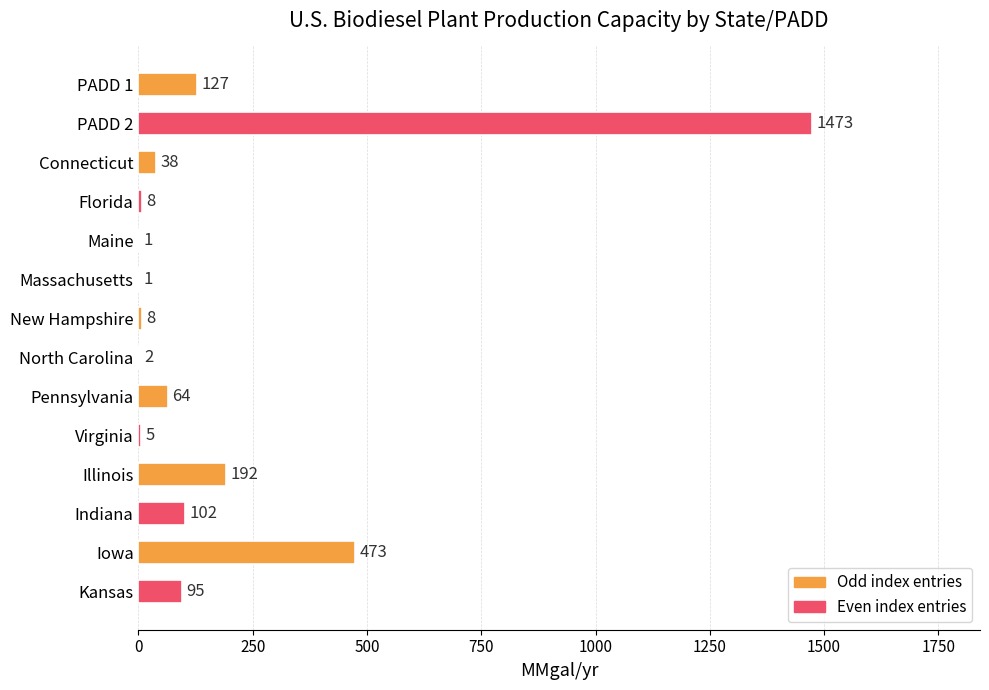

What is the greatest value displayed?

1473